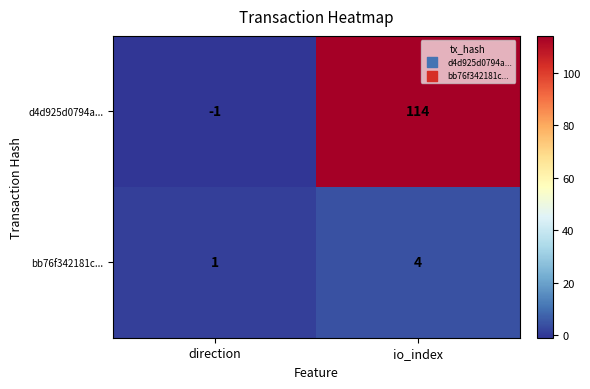

Which series has the widest spread of values?

d4d925d0794a...